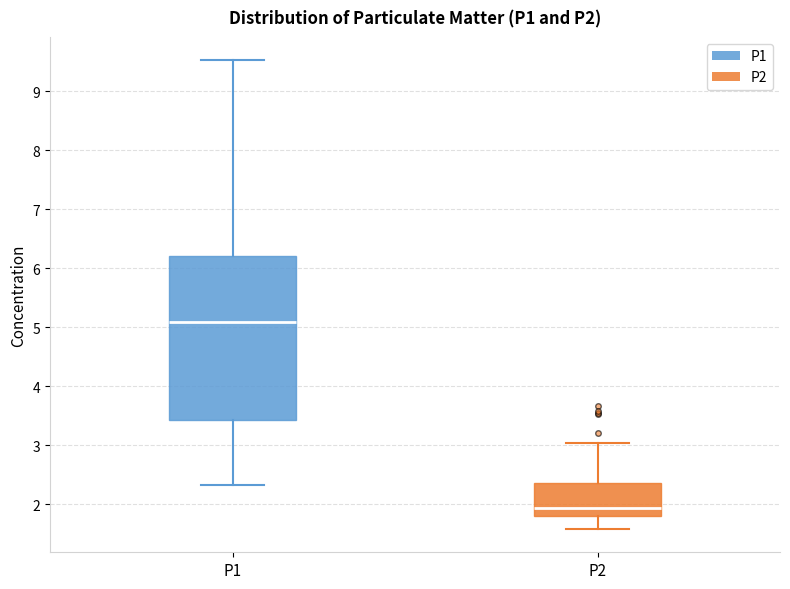

Which box is the tallest, from its lower edge to its upper edge?

P1